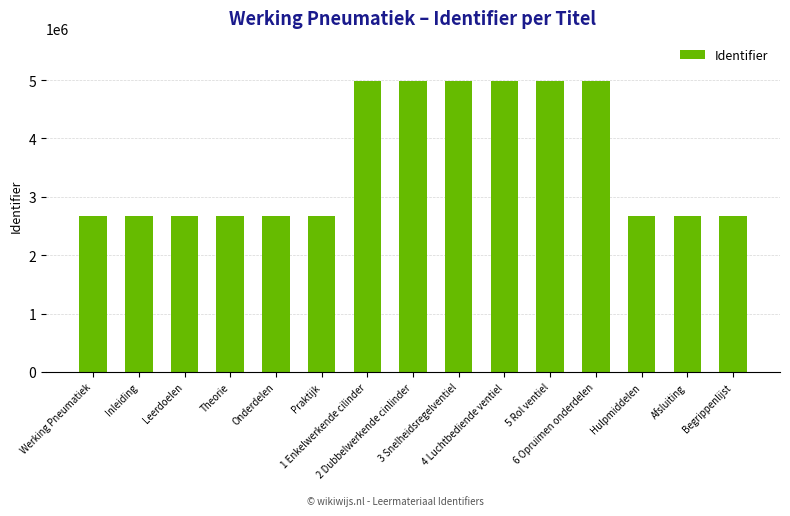

How many bars are there in total?

15